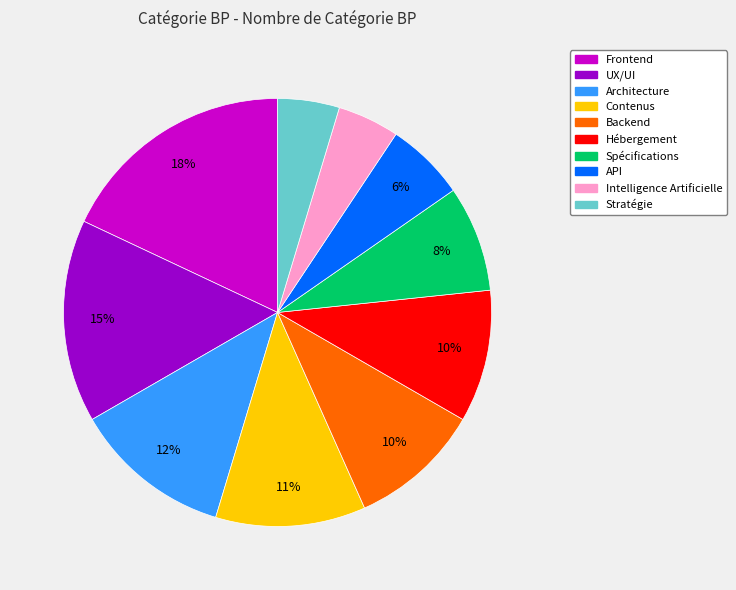

What percentage is the Spécifications slice, to the nearest percent?

8%